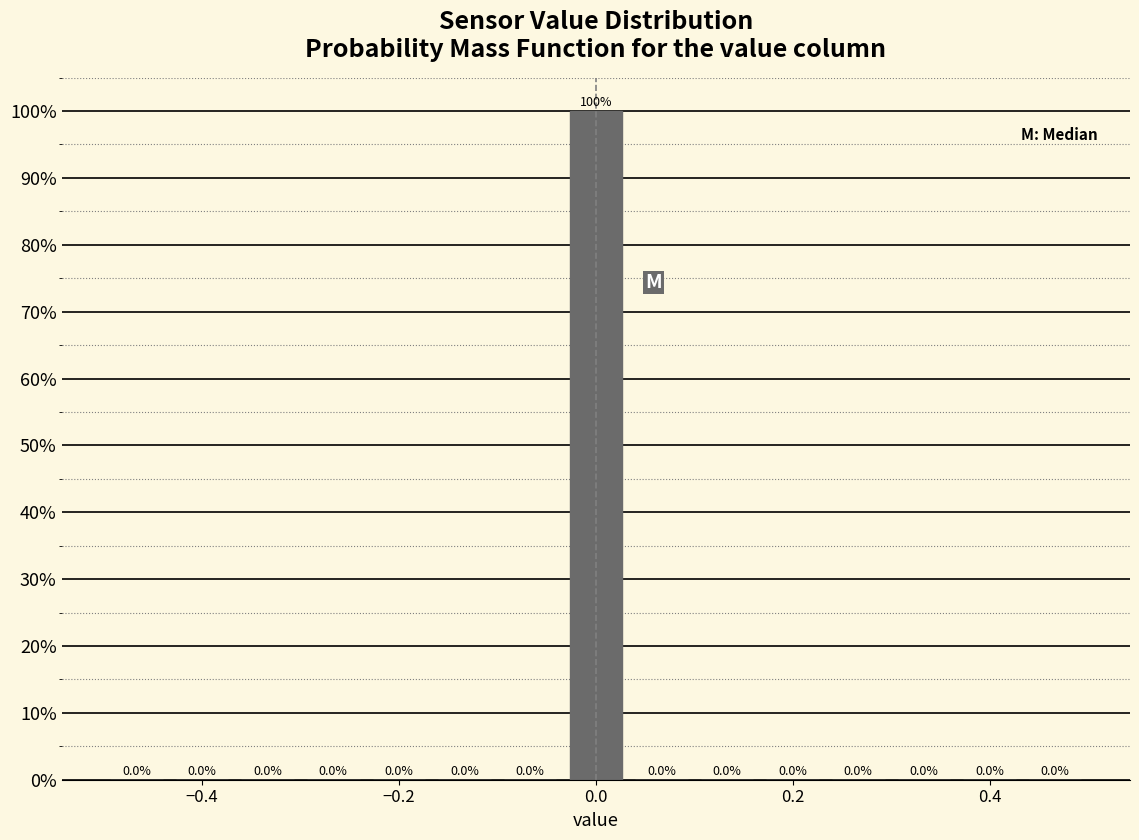

Around what value on the x-axis is the tallest bar? Give the approximate position of its centre, as read against the axis.

0.00